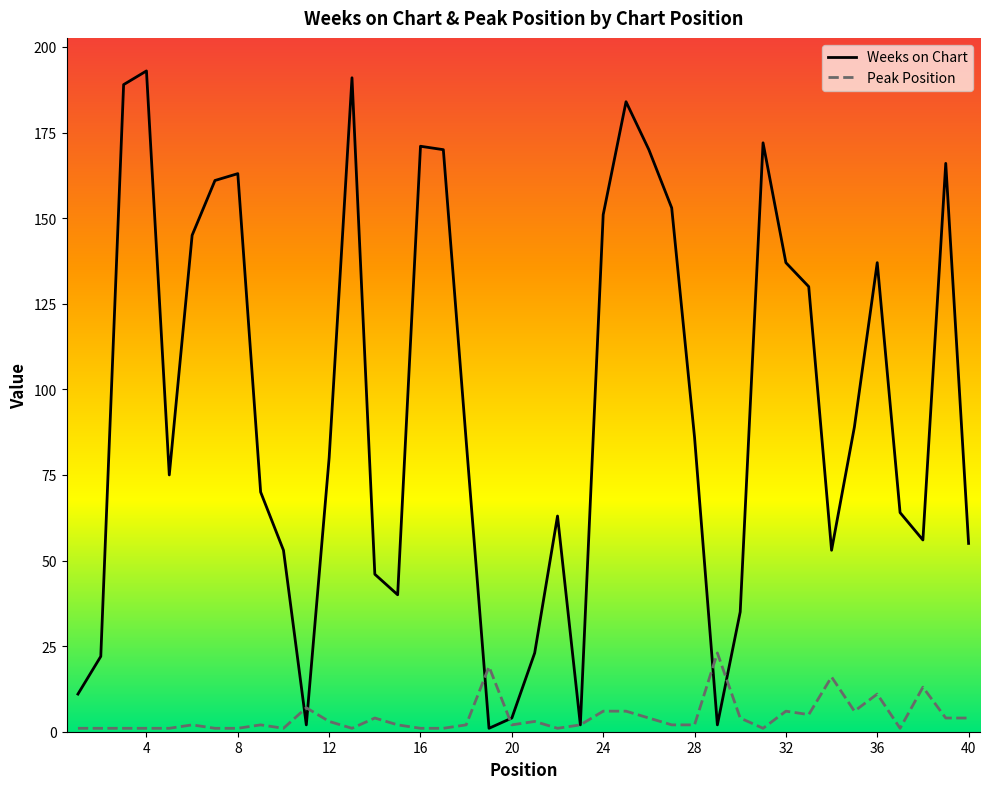

Which series has the largest total across all categories?

Weeks on Chart